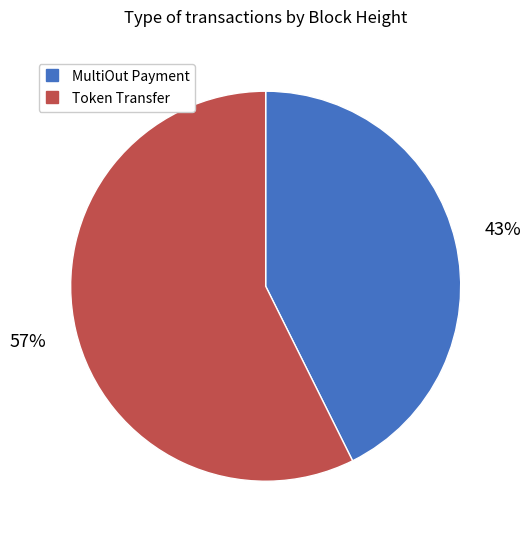

Is there any slice that represents more than half of the pie?

Yes